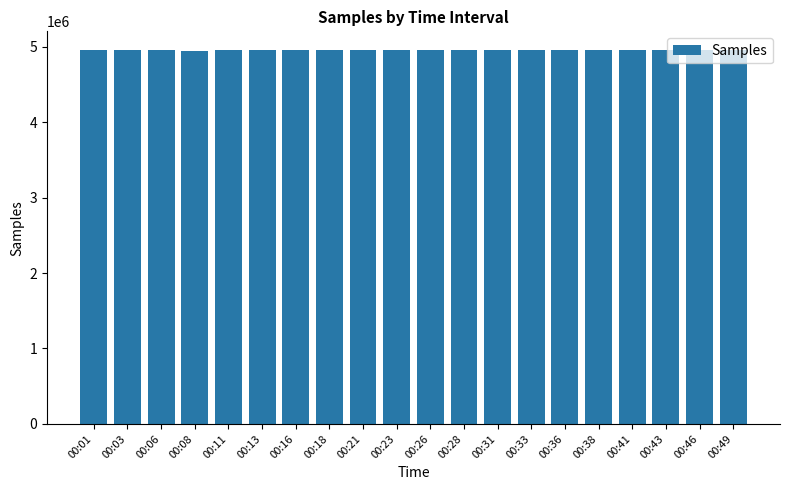

What is the difference between the values at 00:26 and 00:49?

3596